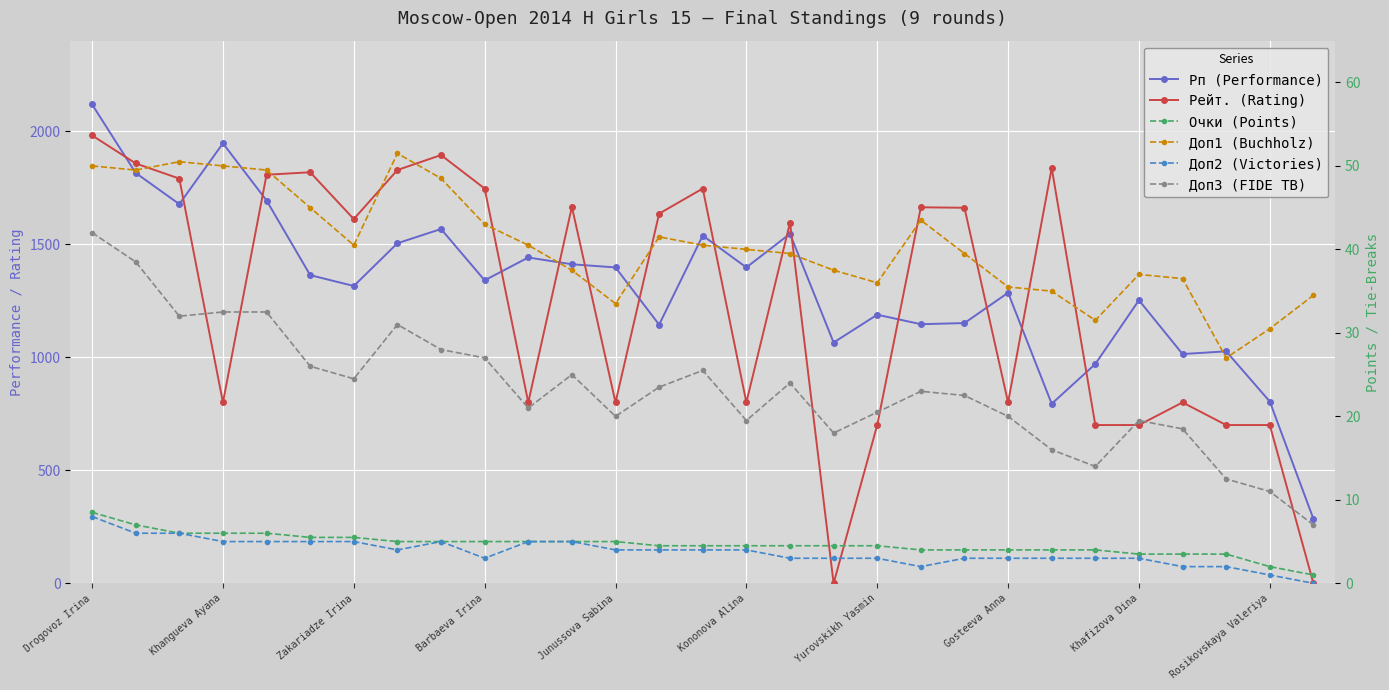

What is the sum of all Доп1 (Buchholz) values?

1175.0